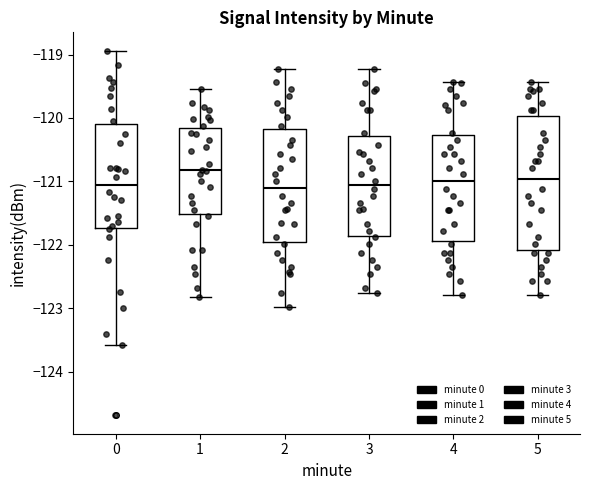

Reading left to right, read every box against the y-axis: the position of its median line, the range the box covers, and the ends of its whiskers. The values are not printed on the chart, so give them approximately, as read against the axis.

0: median -121.0, box -121.7 to -120.1, whiskers -123.6 to -118.9
1: median -120.8, box -121.5 to -120.2, whiskers -122.8 to -119.5
2: median -121.1, box -122.0 to -120.2, whiskers -123.0 to -119.2
3: median -121.1, box -121.9 to -120.3, whiskers -122.8 to -119.2
4: median -121.0, box -121.9 to -120.3, whiskers -122.8 to -119.4
5: median -121.0, box -122.1 to -120.0, whiskers -122.8 to -119.4